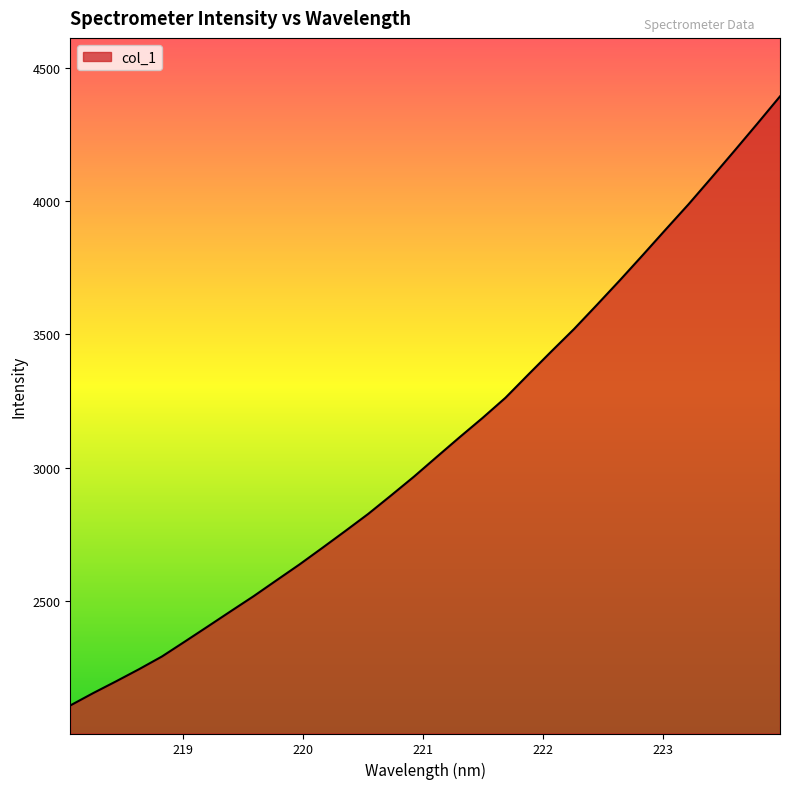

What is the difference between the maximum and minimum values?

2287.9